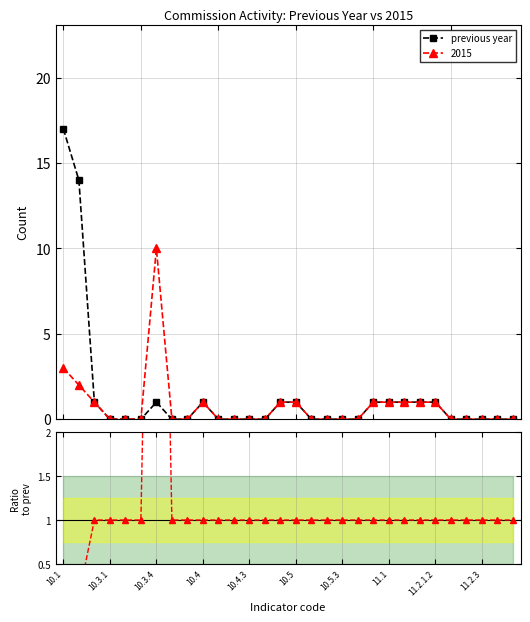

In ratio 2015/prev, how many points are higher than both neighbors (excluding endpoints)?

1